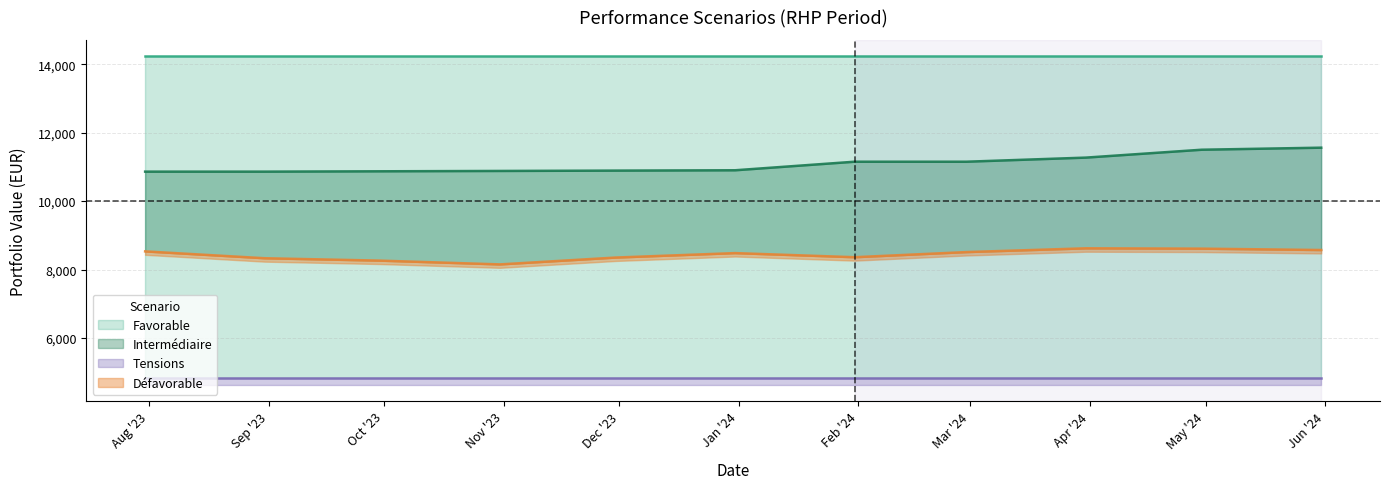

Which series has the largest range (max minus min)?

Intermédiaire